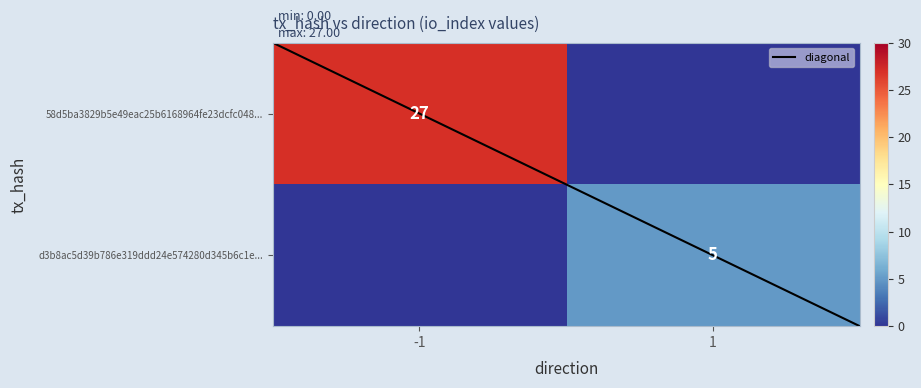

What is the average value of the d3b8ac5d39b786e319ddd24e574280d345b6c1e... series?

2.5